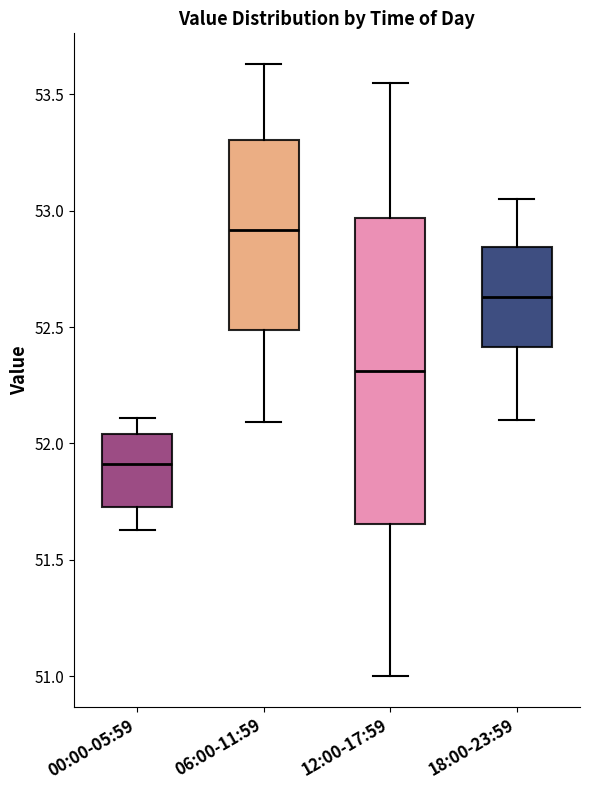

Reading left to right, transcribe this box plot: for each box, give where its median line is, the range the box spans, and where its two whiskers end, as read against the y-axis. The values are not printed on the chart, so give them approximately, as read against the axis.

00:00-05:59: median 51.90, box 51.75 to 52.05, whiskers 51.65 to 52.10
06:00-11:59: median 52.90, box 52.50 to 53.30, whiskers 52.10 to 53.65
12:00-17:59: median 52.30, box 51.65 to 52.95, whiskers 51.00 to 53.55
18:00-23:59: median 52.65, box 52.40 to 52.85, whiskers 52.10 to 53.05